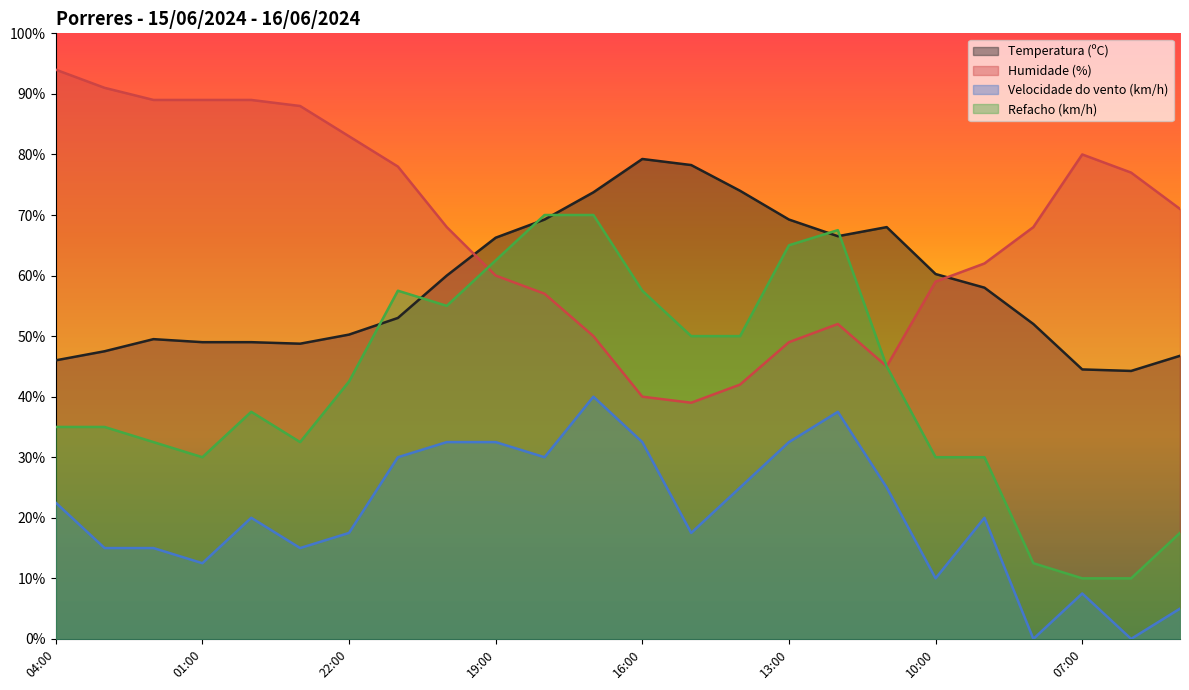

True or false: Velocidade do vento (km/h) and Humidade (%) intersect in this chart.

False